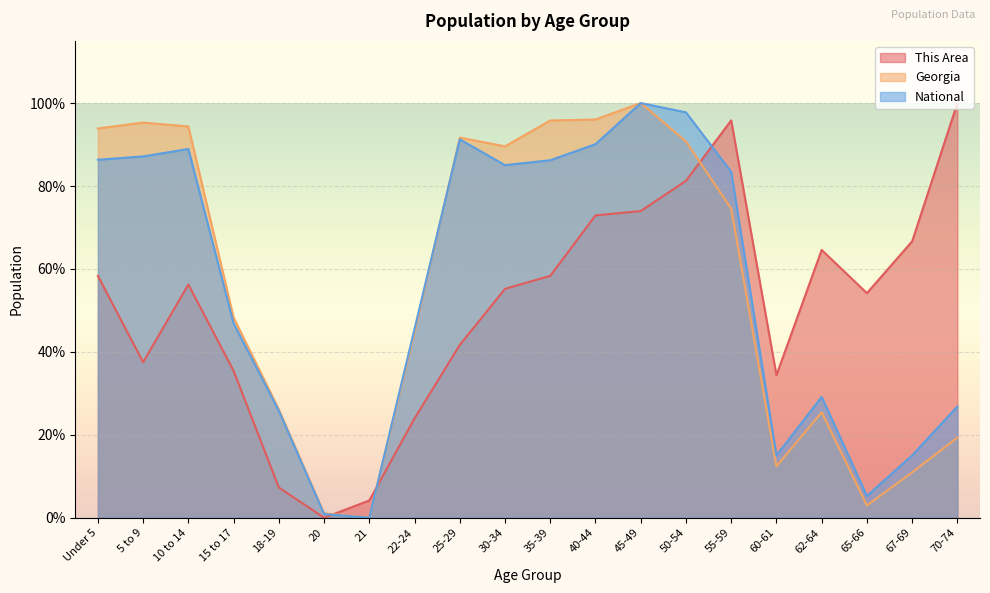

What is the sum of the National values at 15 to 17 and 5 to 9?

134.0